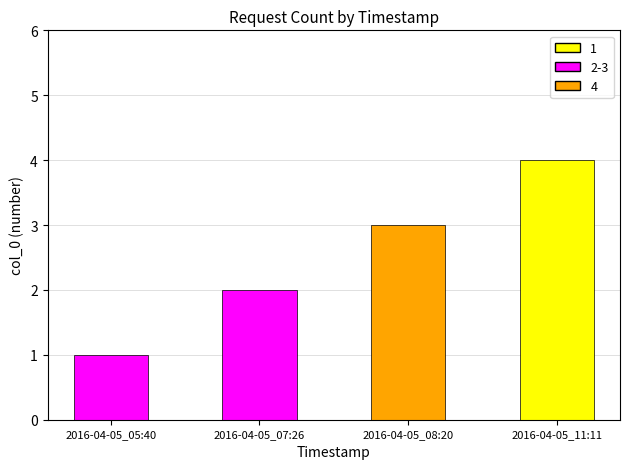

How many values are below 3?

2